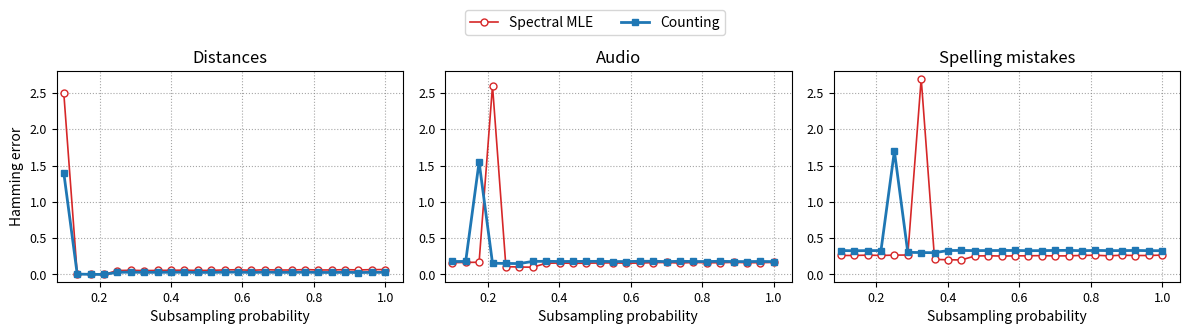

True or false: Counting and Spectral MLE cross at least once.

True